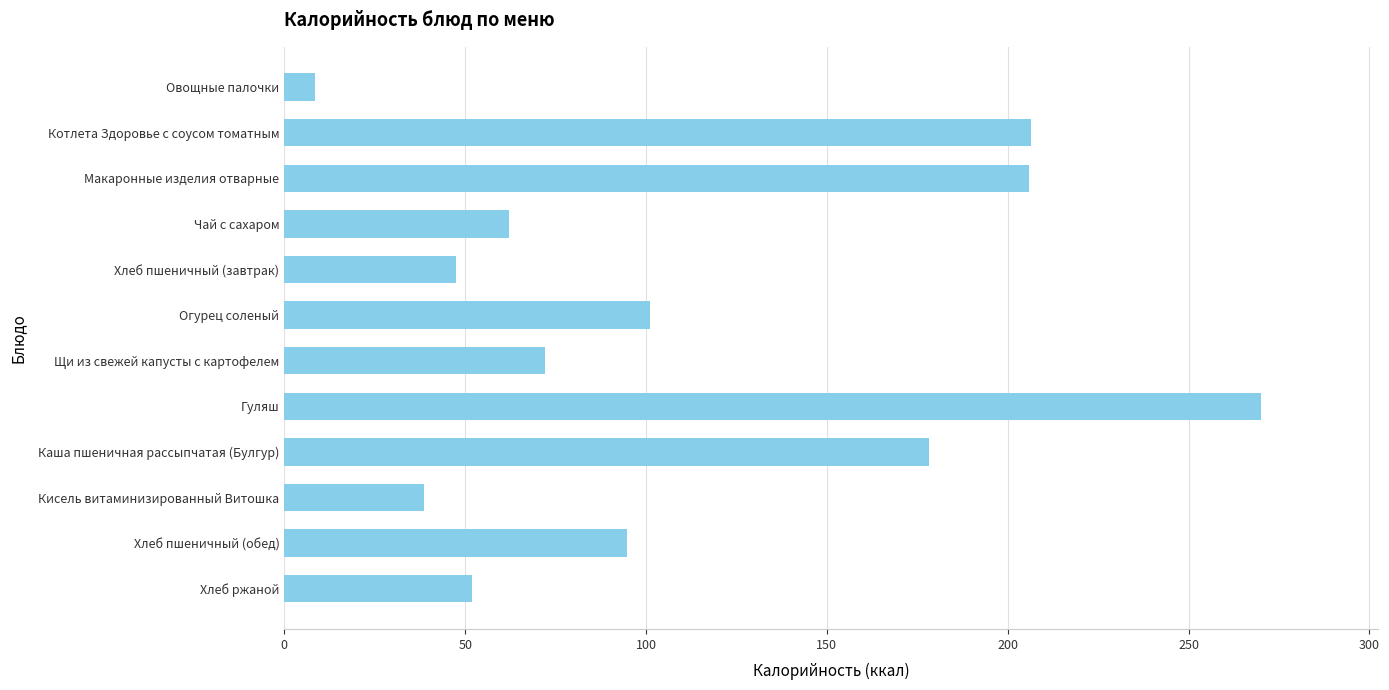

Between Огурец соленый and Каша пшеничная рассыпчатая (Булгур), which is larger?

Каша пшеничная рассыпчатая (Булгур)